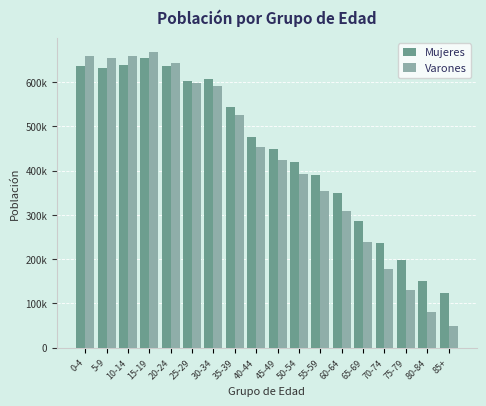

At which label is Mujeres closest to 388547?

55-59